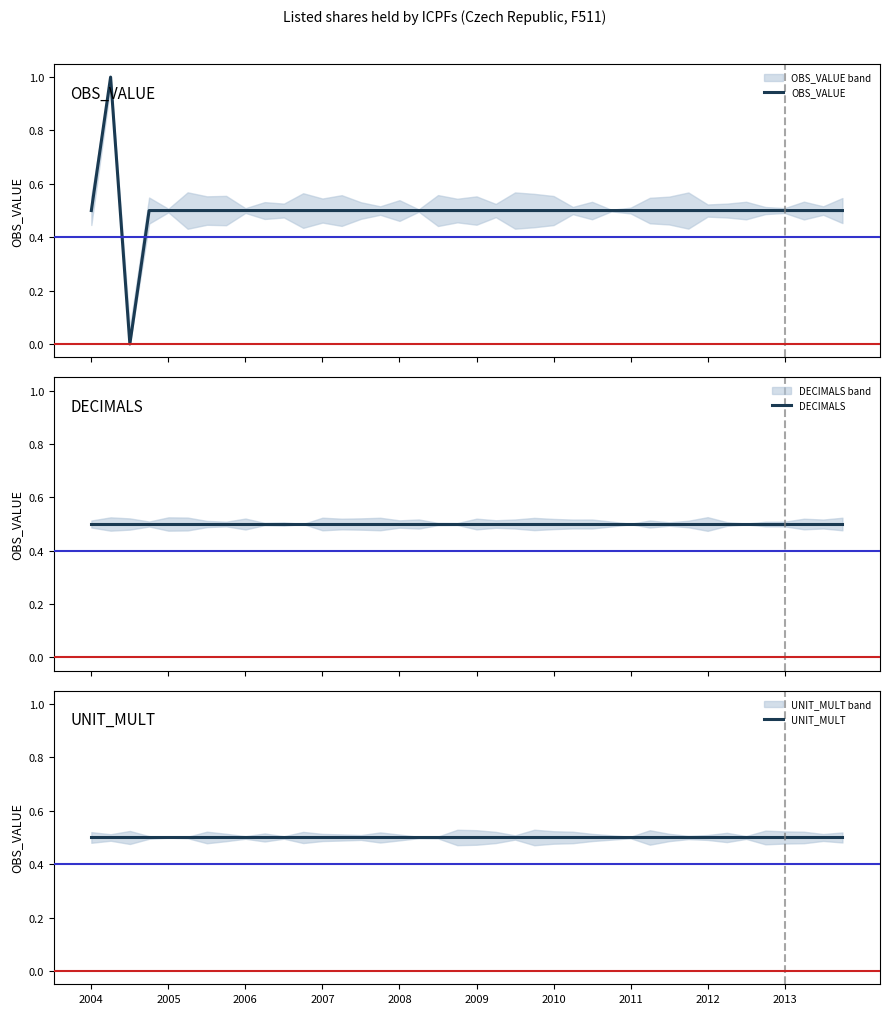

Is it true that OBS_VALUE equals 0.8 at 30?

False